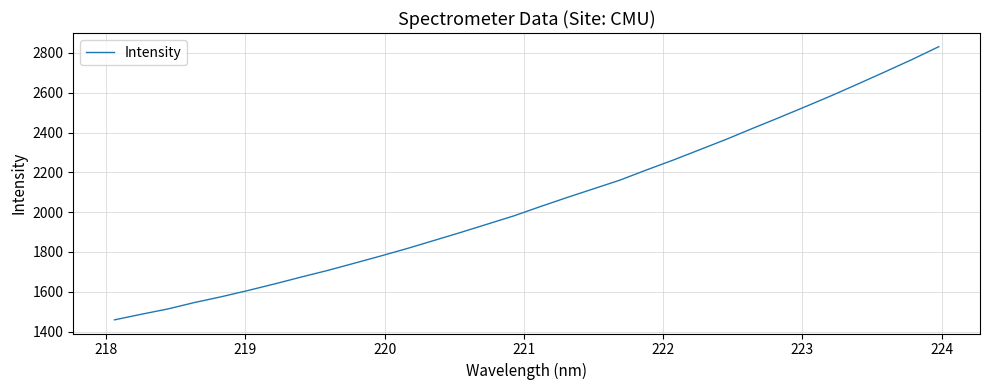

Reading right to left, list all the values displayed in this chart.

2831.6	2767.5	2706.7	2646.8	2587.8	2531.3	2475.7	2421.5	2366.0	2313.8	2261.6	2212.2	2161.0	2117.1	2073.2	2027.7	1980.9	1939.3	1897.7	1857.4	1817.4	1779.5	1743.0	1706.8	1673.3	1638.8	1605.8	1574.5	1545.7	1513.4	1486.7	1458.8